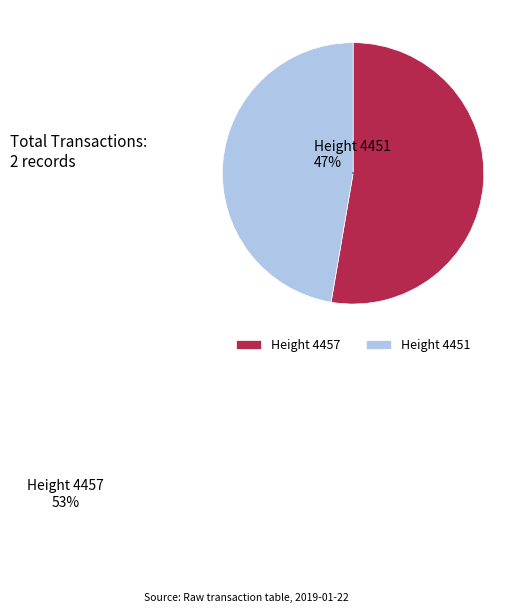

How many segments does this pie chart have?

2